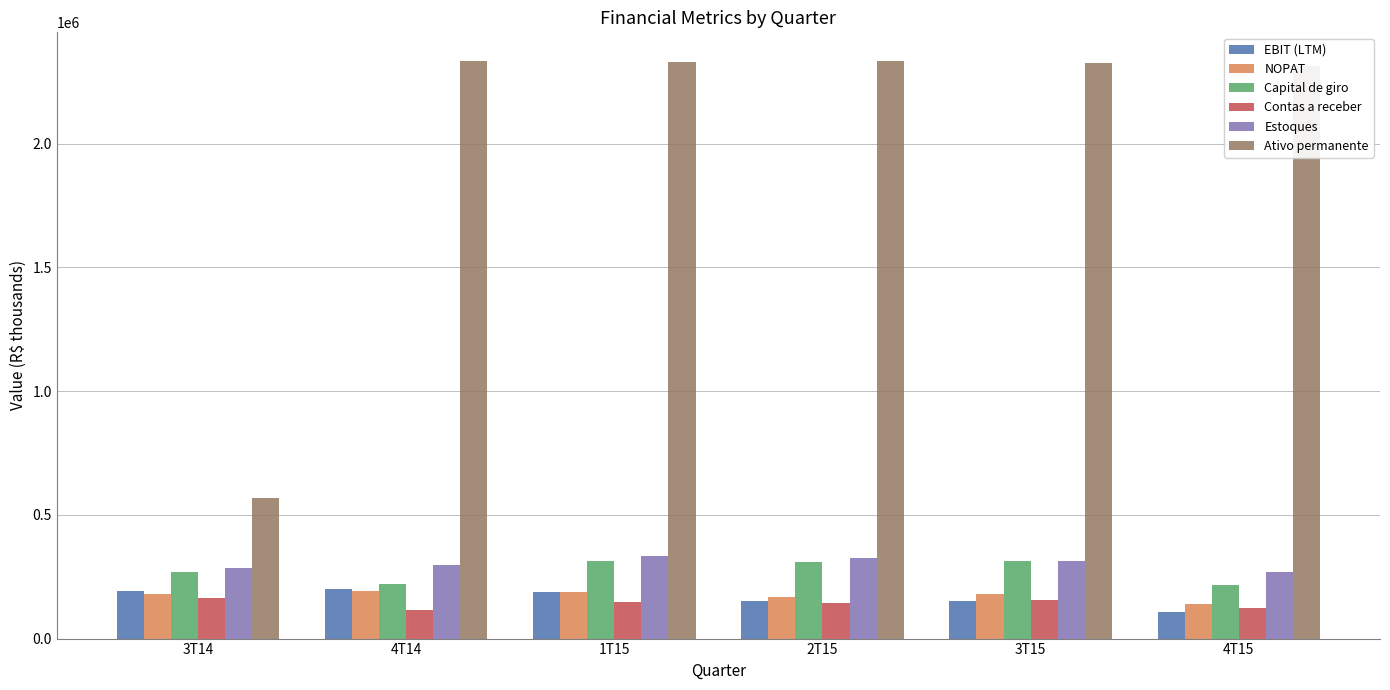

What is the greatest value displayed?

2333567.0